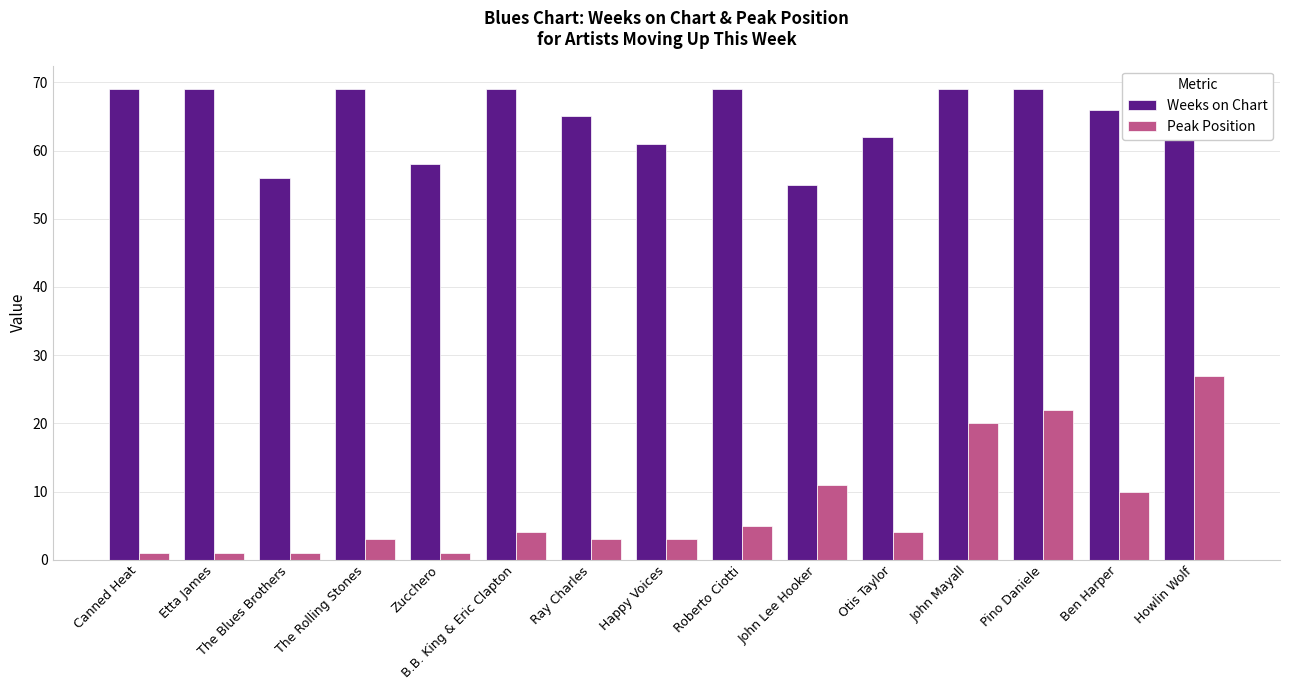

At which category is the sum across all series the highest?

Howlin Wolf